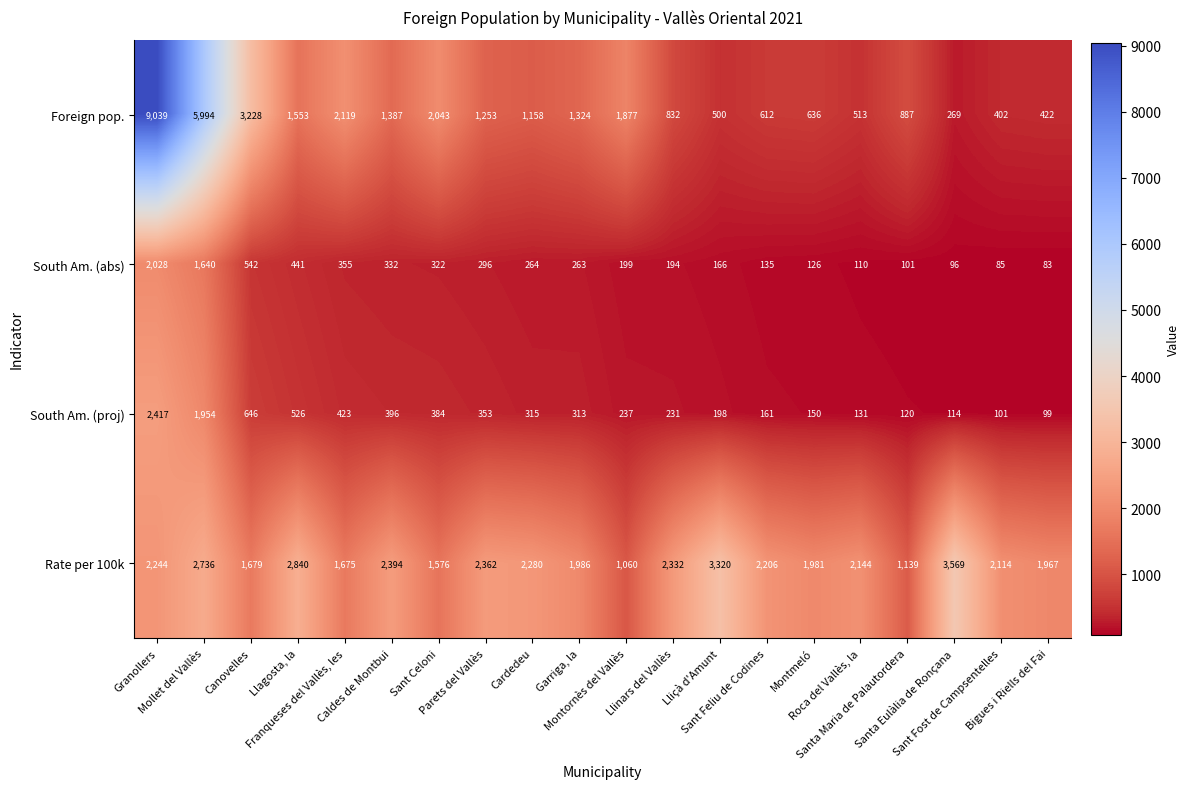

List the series in order of their peak value, lowest first.

South Am. (abs), South Am. (proj), Rate per 100k, Foreign pop.